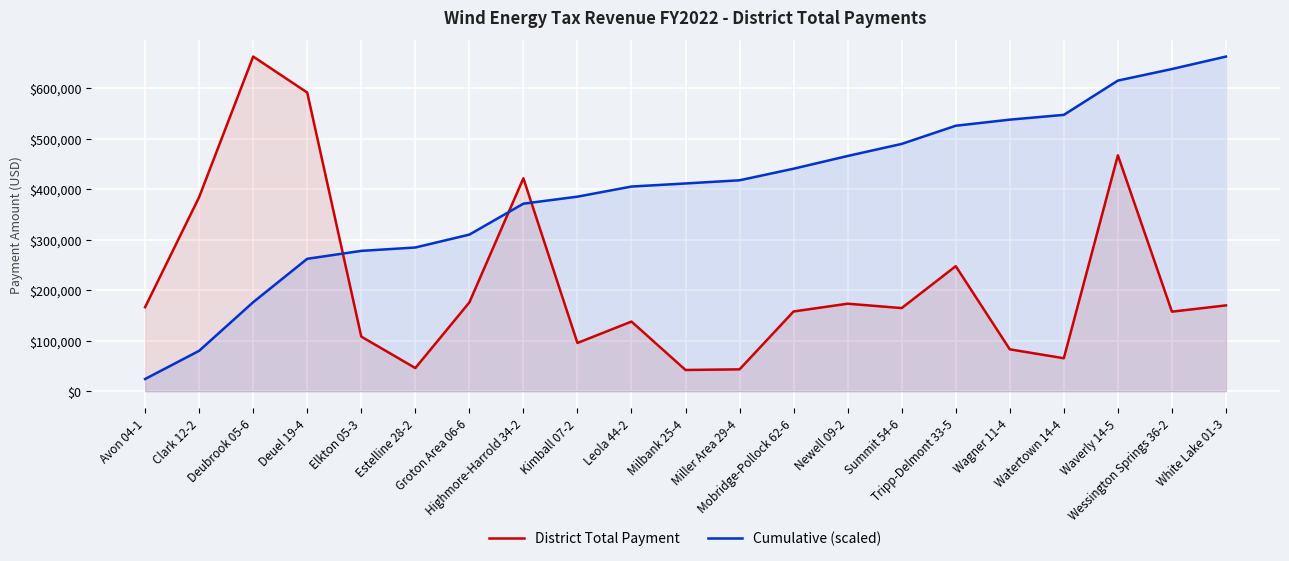

Reading left to right, transcribe all the data shown in this chart.

District Total Payment: Avon 04-1=166343.1	Clark 12-2=384307.1	Deubrook 05-6=662527.7	Deuel 19-4=591319.2	Elkton 05-3=108152.4	Estelline 28-2=45870.0	Groton Area 06-6=175787.5	Highmore-Harrold 34-2=421590.5	Kimball 07-2=95537.8	Leola 44-2=137895.0	Milbank 25-4=42030.8	Miller Area 29-4=43295.9	Mobridge-Pollock 62-6=157906.5	Newell 09-2=173251.5	Summit 54-6=164600.8	Tripp-Delmont 33-5=247544.3	Wagner 11-4=82919.4	Watertown 14-4=65279.9	Waverly 14-5=467034.5	Wessington Springs 36-2=157520.3	White Lake 01-3=169901.1
Cumulative (scaled): Avon 04-1=24164.9	Clark 12-2=79993.8	Deubrook 05-6=176240.2	Deuel 19-4=262142.1	Elkton 05-3=277853.6	Estelline 28-2=284517.2	Groton Area 06-6=310054.1	Highmore-Harrold 34-2=371299.2	Kimball 07-2=385178.1	Leola 44-2=405210.3	Milbank 25-4=411316.2	Miller Area 29-4=417605.9	Mobridge-Pollock 62-6=440545.2	Newell 09-2=465713.7	Summit 54-6=489625.5	Tripp-Delmont 33-5=525586.7	Wagner 11-4=537632.5	Watertown 14-4=547115.8	Waverly 14-5=614962.7	Wessington Springs 36-2=637845.9	White Lake 01-3=662527.7